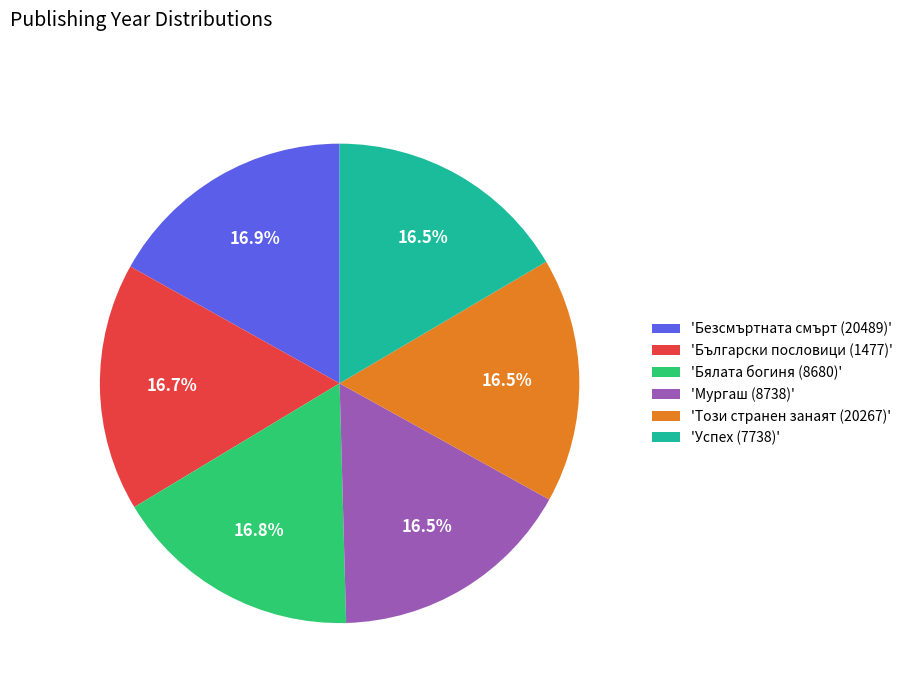

What is the ratio of the value at 'Мургаш (8738)' to the value at 'Успех (7738)'?

1.0